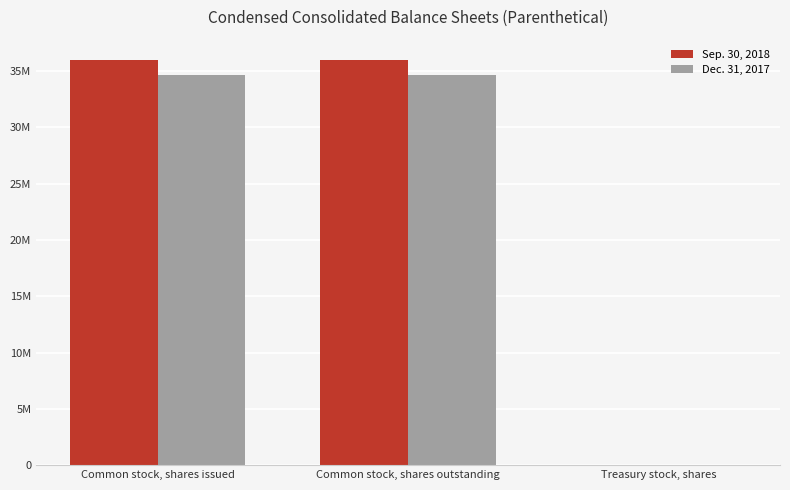

Which category has the highest value across all series?

Common stock, shares issued